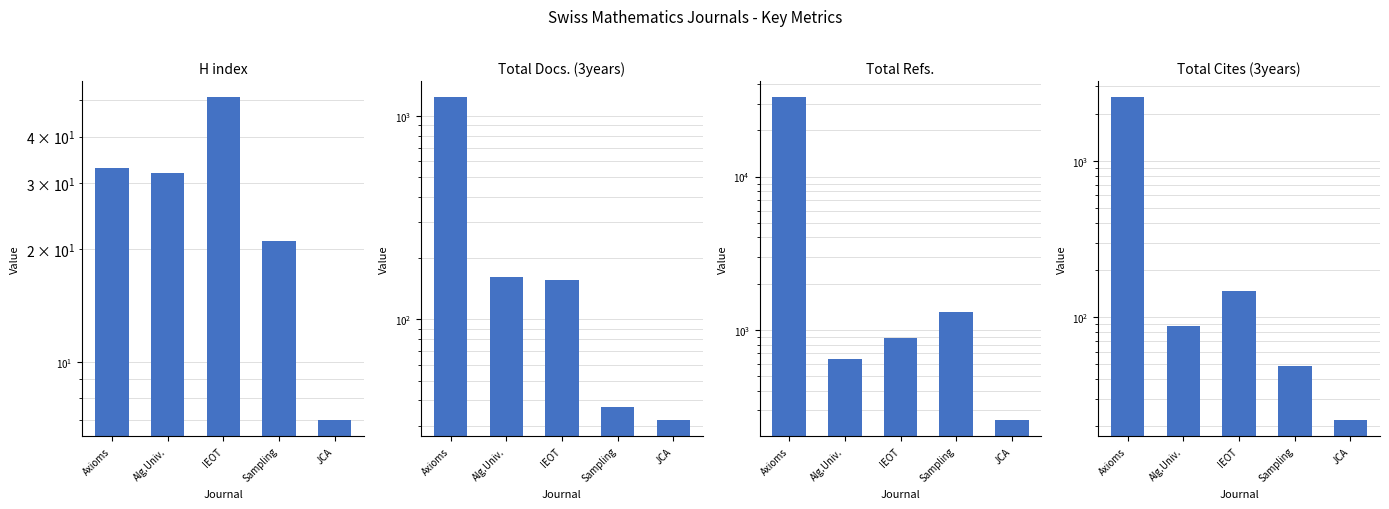

Read the H index value at Axioms.

33